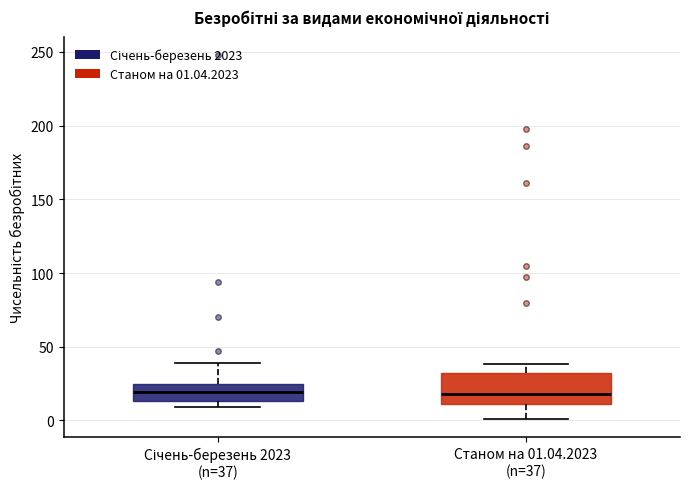

Where is the lower edge of the box for Станом на 01.04.2023 (n=37) on the y-axis? The values are not printed on the chart, so give them approximately, as read against the axis.

10